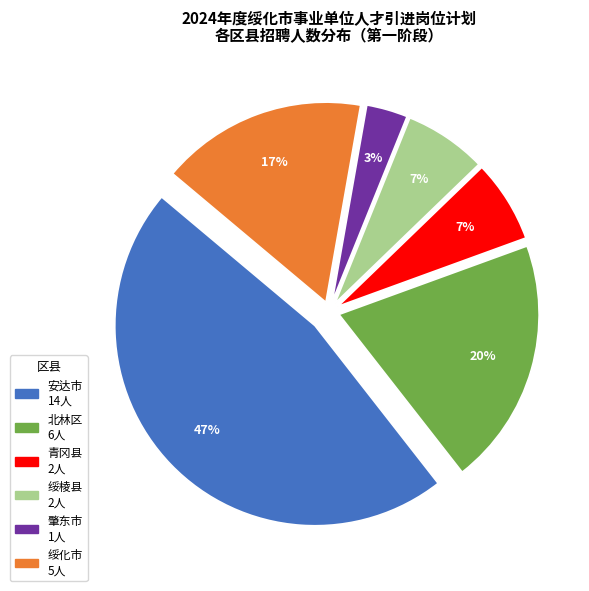

To the nearest percent, what is the average slice percentage?

17%